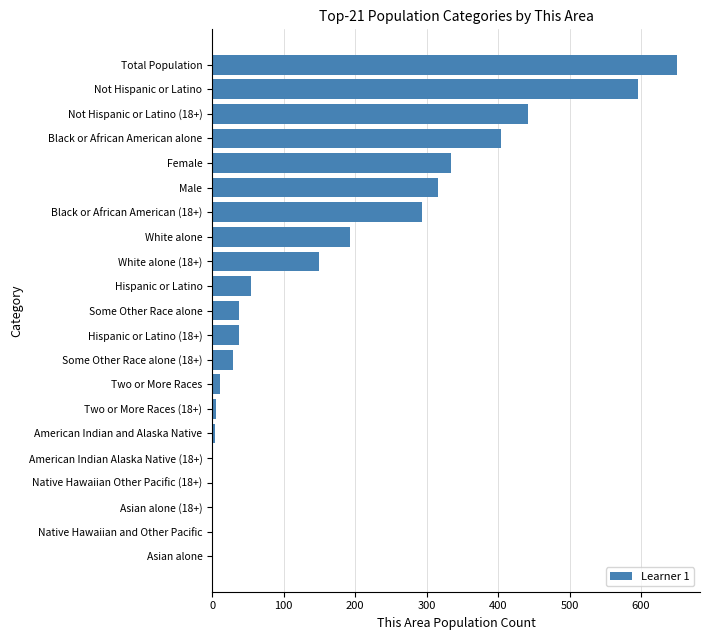

Between Not Hispanic or Latino (18+) and Female, which is larger?

Not Hispanic or Latino (18+)